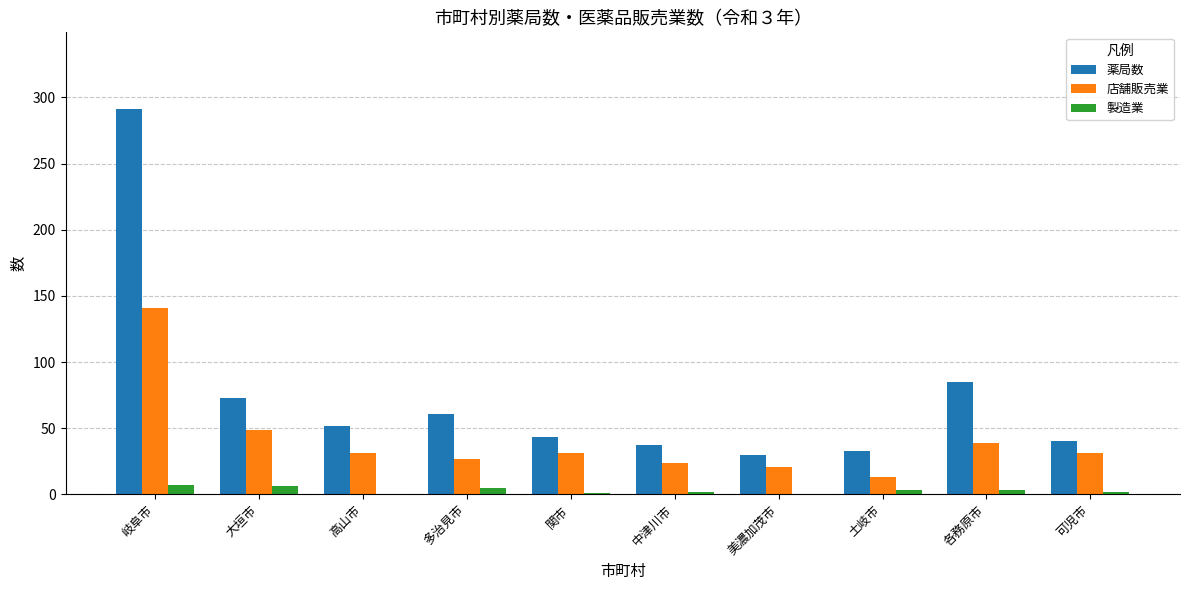

What is the sum of all 薬局数 values?

745